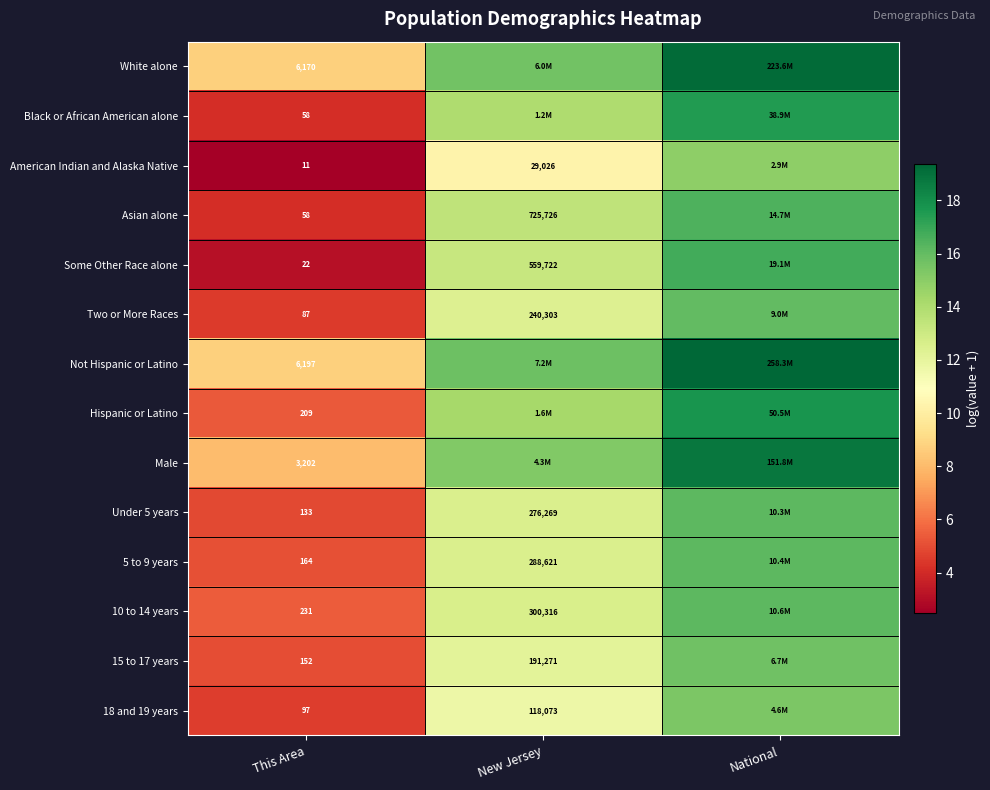

What value does the White alone series have at National?

19.2